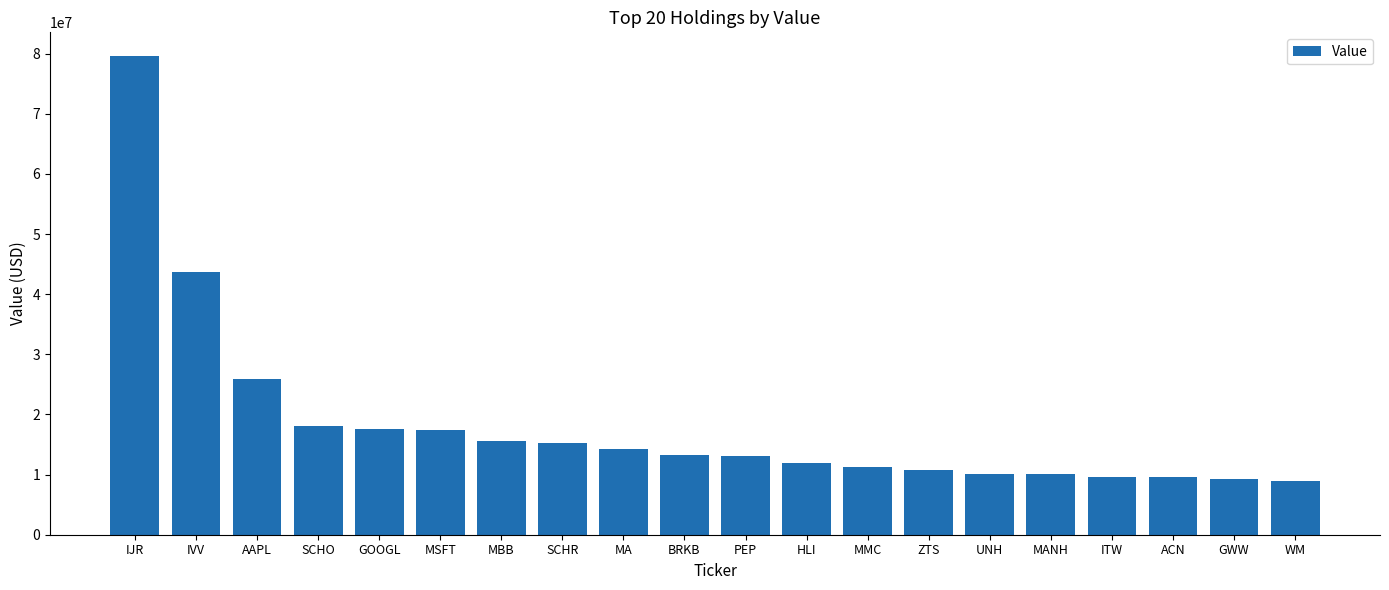

What position from the right is PEP?

10